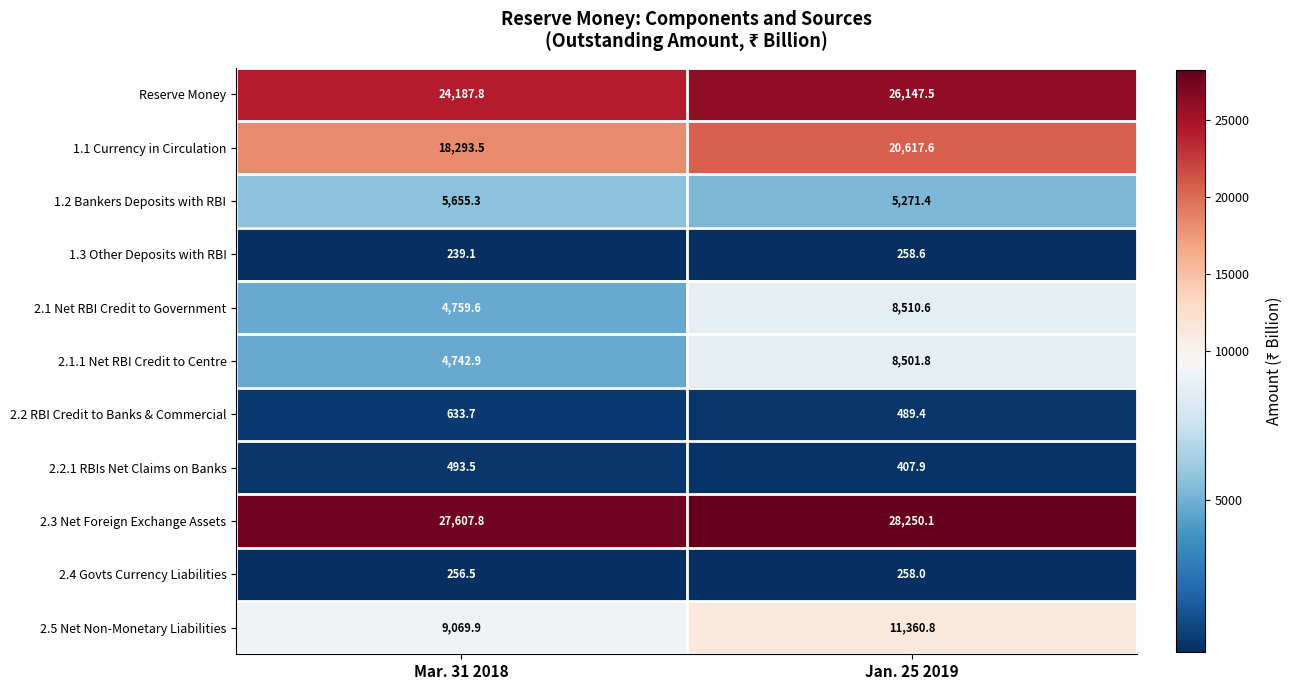

How many data points in 2.3 Net Foreign Exchange Assets are above 28250?

1